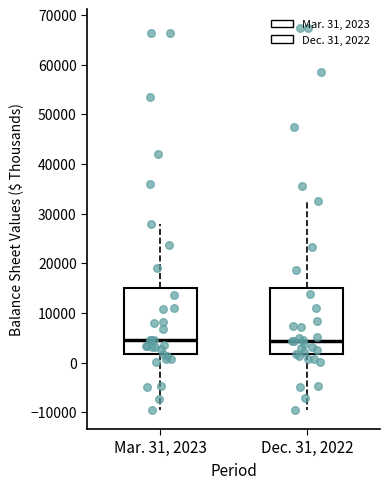

Reading left to right, transcribe this box plot: for each box, give where its median line is, the range the box spans, and where its two whiskers end, as read against the y-axis. The values are not printed on the chart, so give them approximately, as read against the axis.

Mar. 31, 2023: median 5000, box 2000 to 15000, whiskers -10000 to 28000
Dec. 31, 2022: median 4000, box 2000 to 15000, whiskers -10000 to 33000